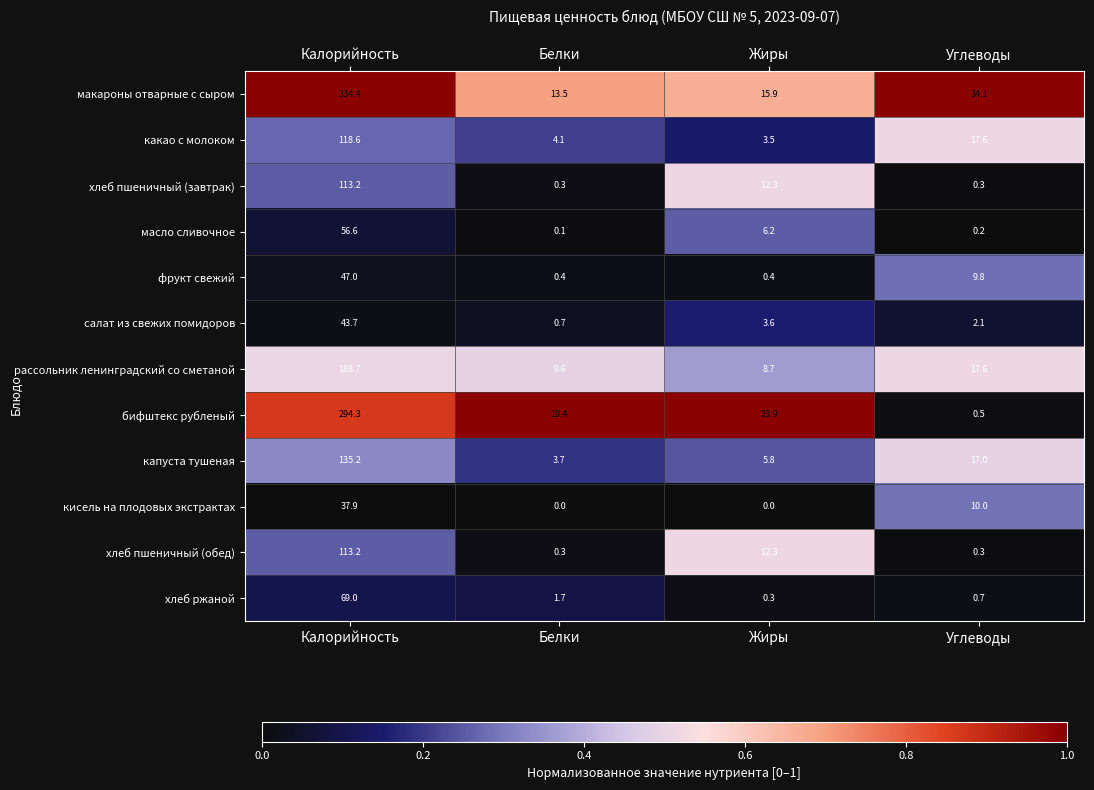

At which category is the sum across all series the highest?

Калорийность